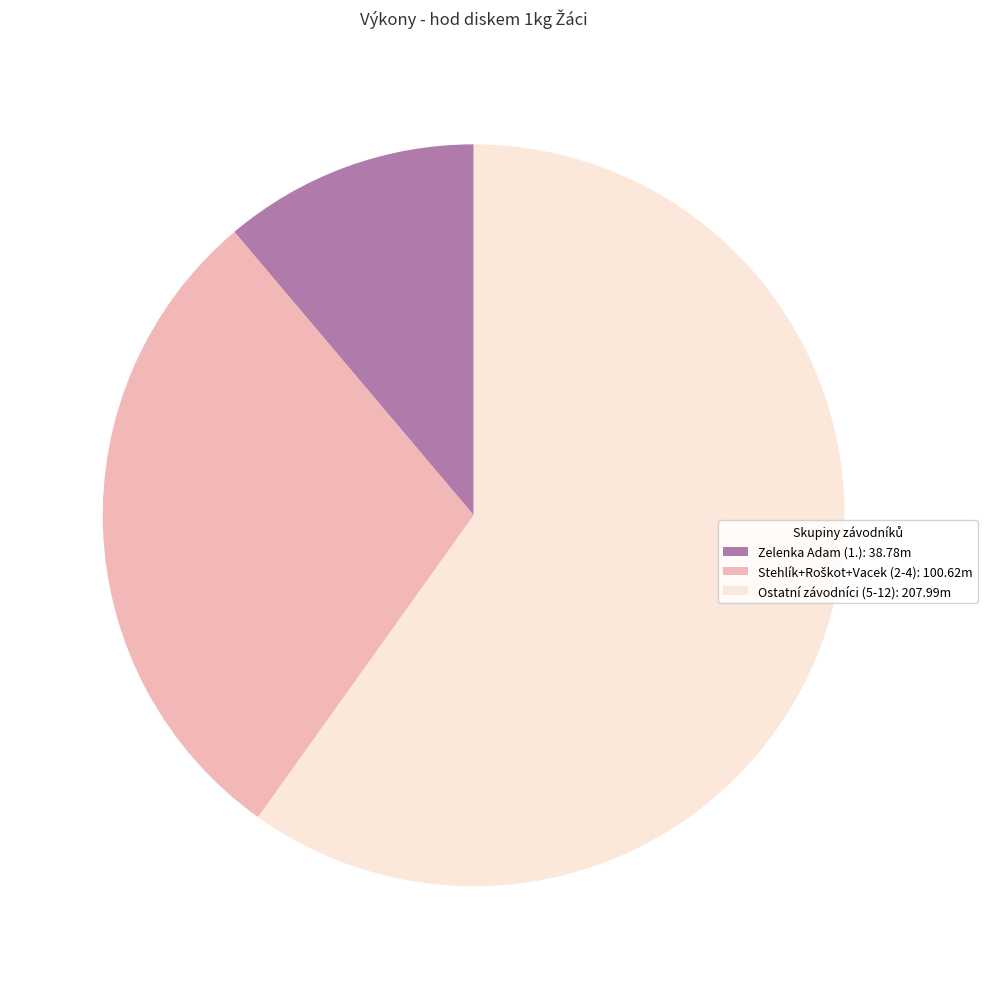

Count the number of slices in the pie.

3